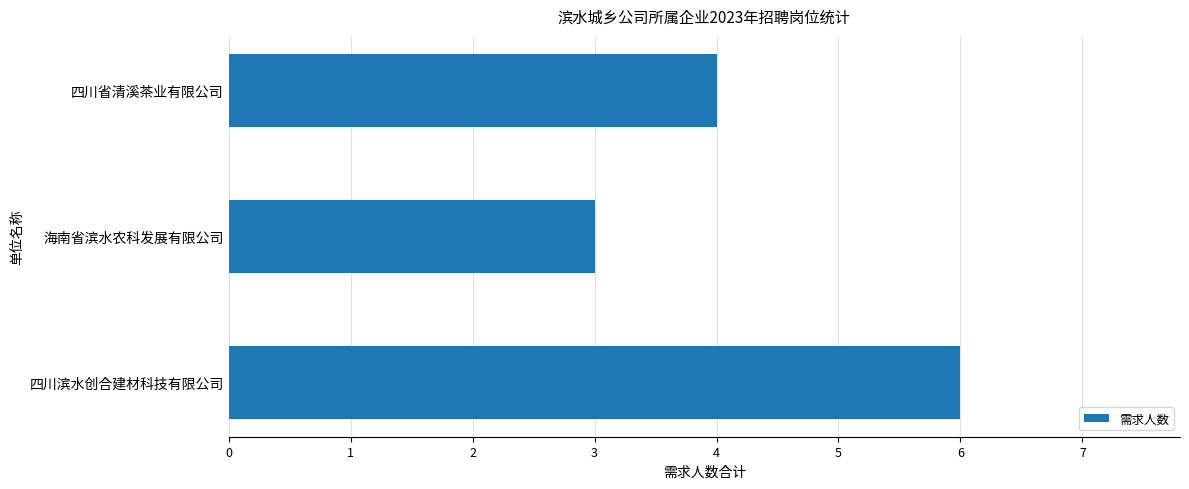

How many distinct data groups are displayed?

1